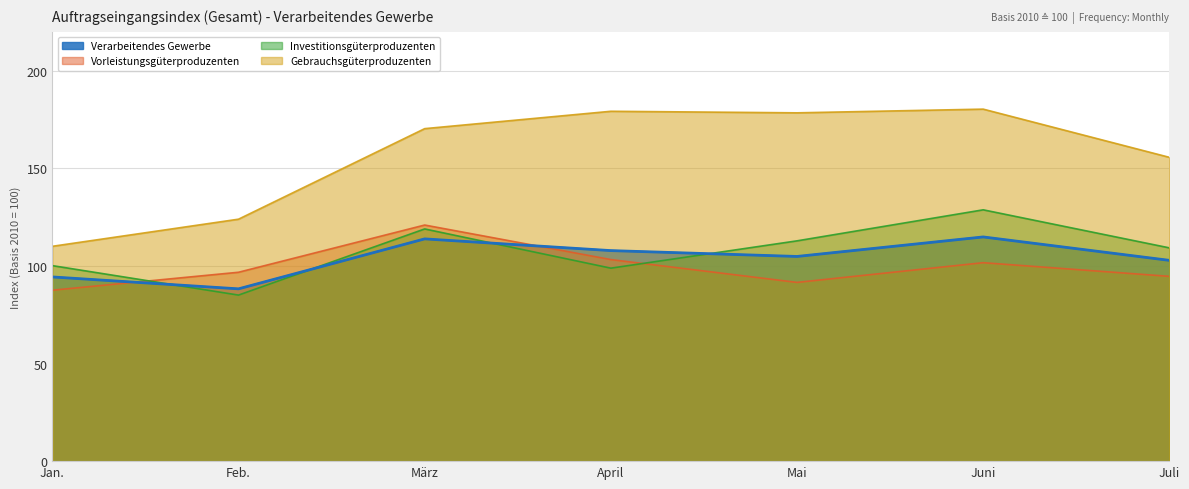

True or false: Vorleistungsgüterproduzenten and Gebrauchsgüterproduzenten cross at least once.

False